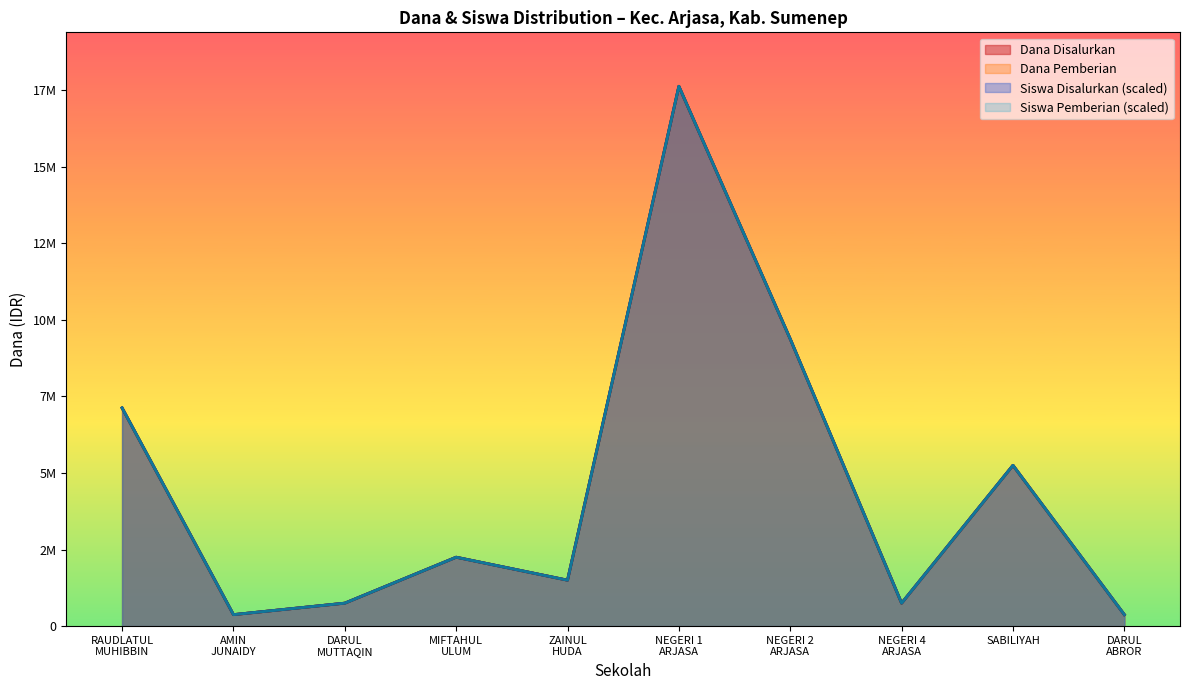

List the labels in order of Dana Disalurkan value, largest first.

NEGERI 1 ARJASA, NEGERI 2 ARJASA, RAUDLATUL MUHIBBIN, SABILIYAH, MIFTAHUL ULUM, ZAINUL HUDA, DARUL MUTTAQIN, NEGERI 4 ARJASA, AMIN JUNAIDY, DARUL ABROR